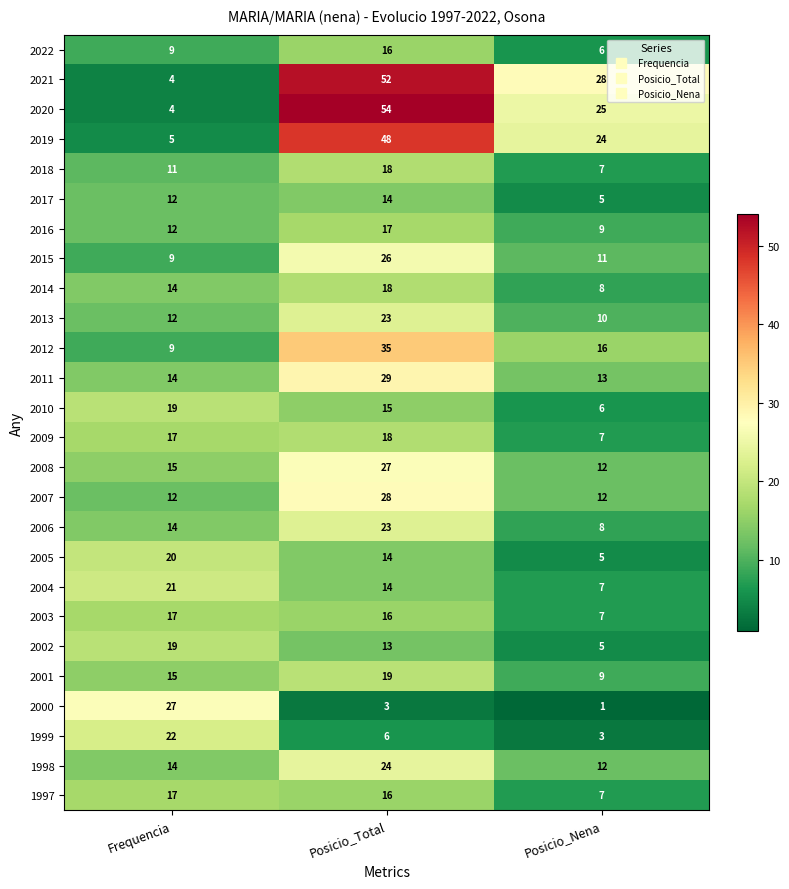

At which label does 2002 first exceed 13?

Frequencia